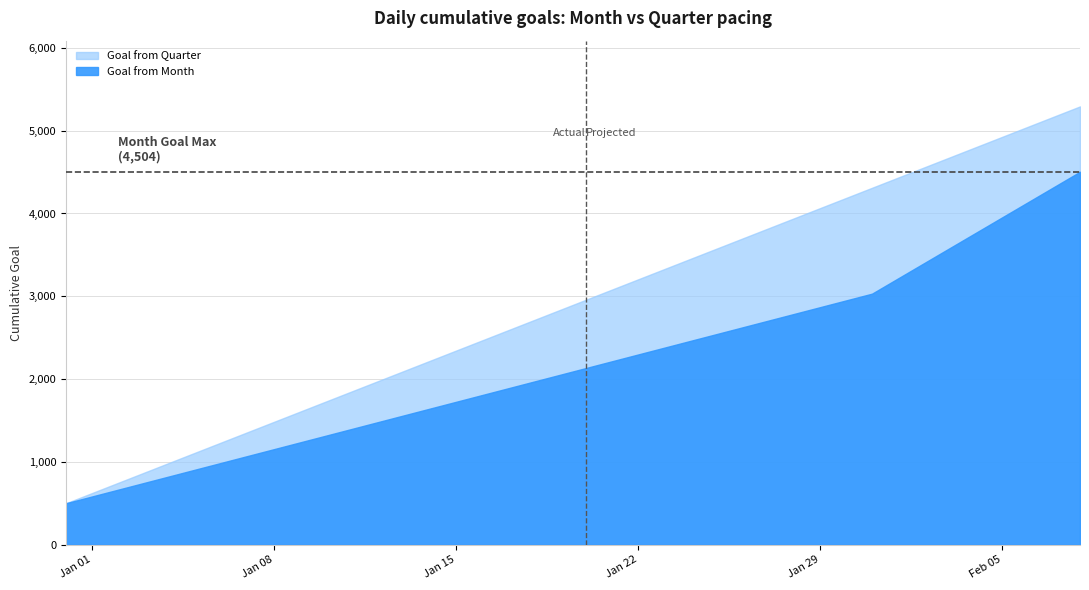

What is the lowest value of the Goal from Quarter series?

500.0